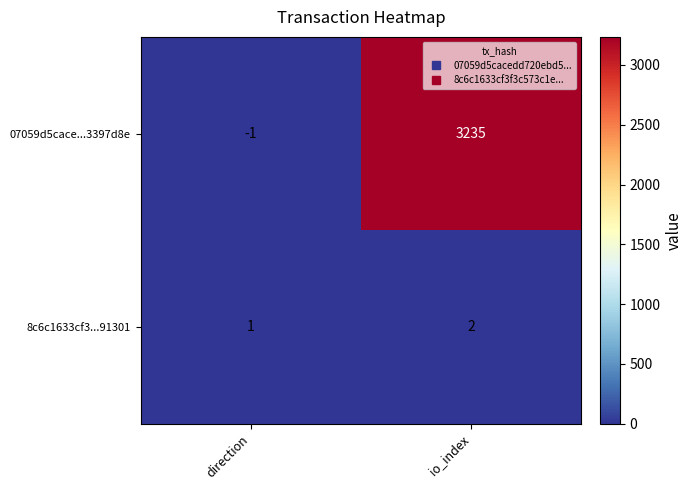

How many categories are shown in the chart?

2